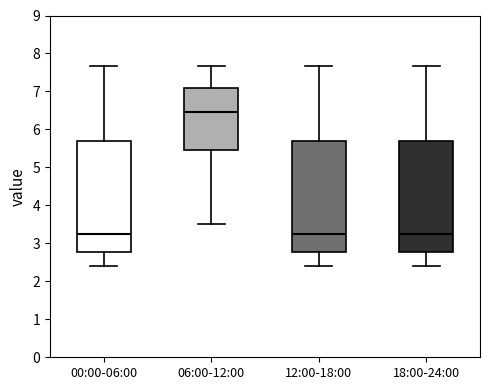

Reading left to right, read every box against the y-axis: the position of its median line, the range the box covers, and the ends of its whiskers. The values are not printed on the chart, so give them approximately, as read against the axis.

00:00-06:00: median 3.3, box 2.8 to 5.7, whiskers 2.4 to 7.7
06:00-12:00: median 6.5, box 5.5 to 7.1, whiskers 3.5 to 7.7
12:00-18:00: median 3.3, box 2.8 to 5.7, whiskers 2.4 to 7.7
18:00-24:00: median 3.3, box 2.8 to 5.7, whiskers 2.4 to 7.7